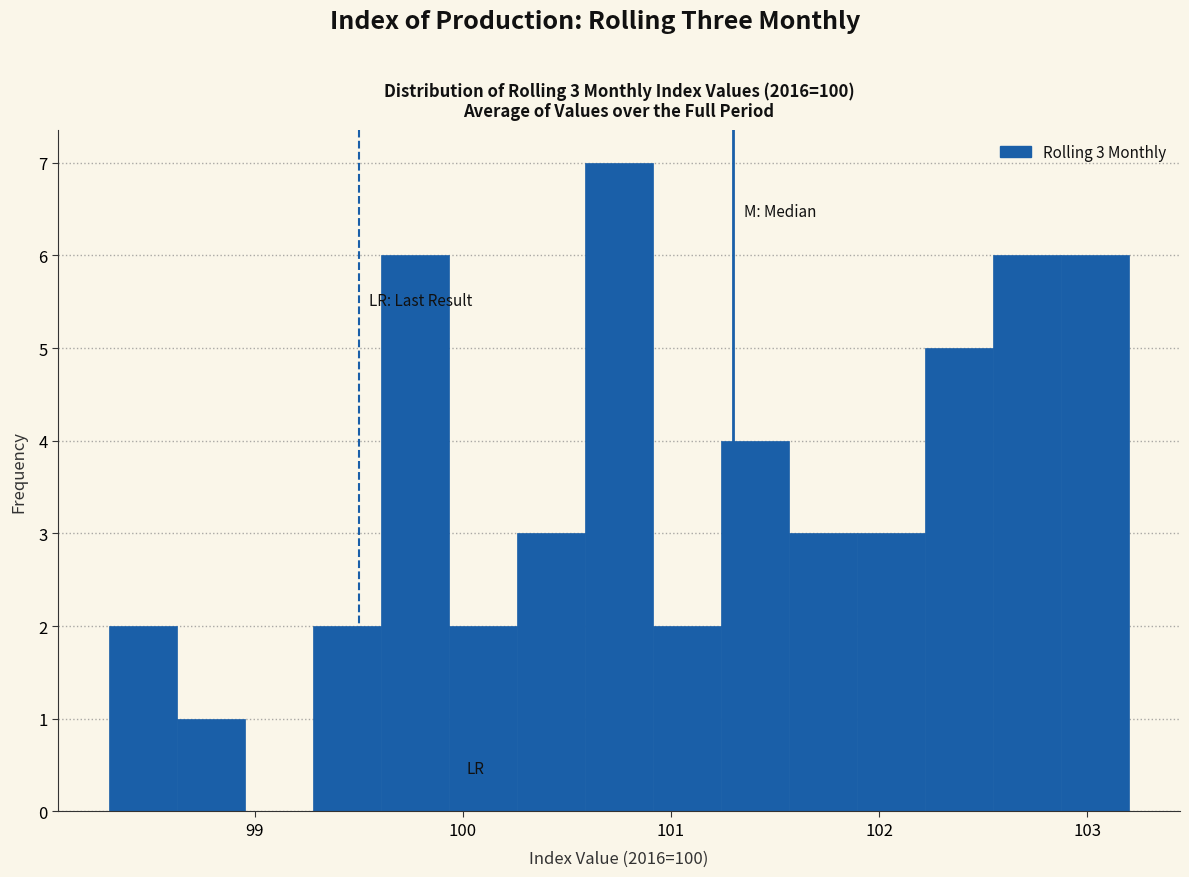

Around what value on the x-axis is the tallest bar? Give the approximate position of its centre, as read against the axis.

100.8